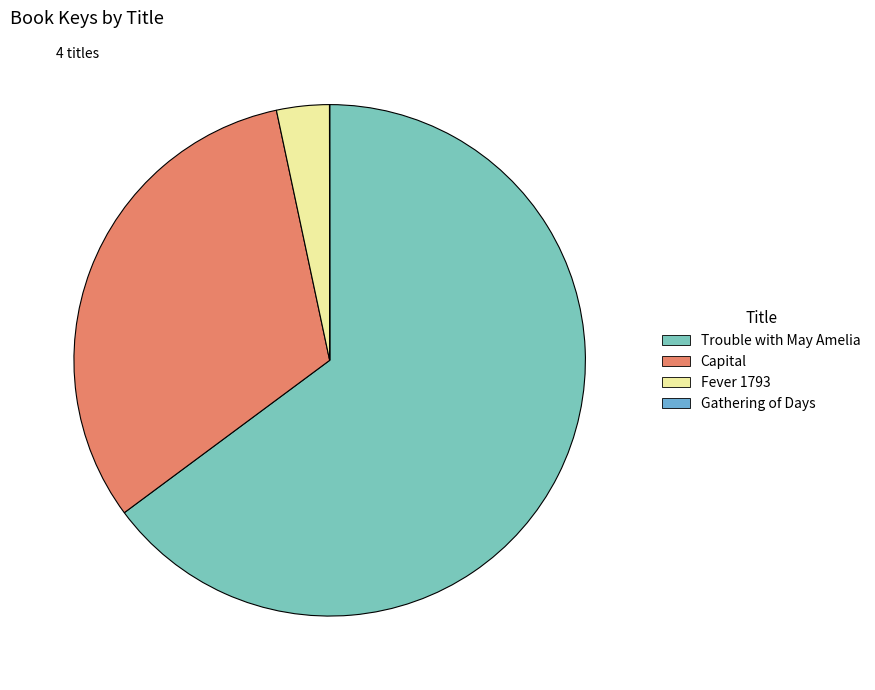

What is the largest slice in the pie chart?

Trouble with May Amelia